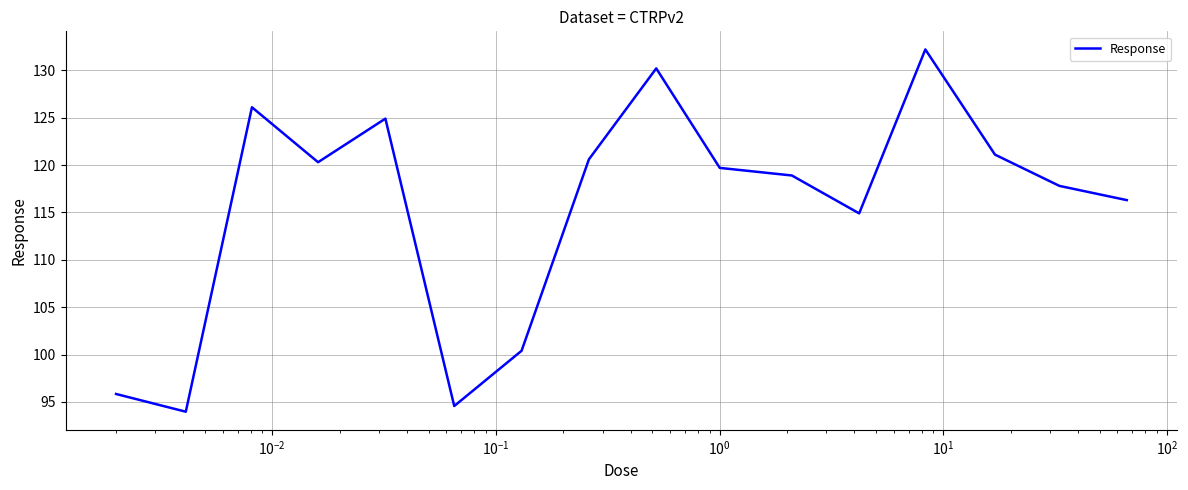

Reading right to left, extract all data points from this chart.

116.3	117.8	121.1	132.2	114.9	118.9	119.7	130.2	120.6	100.4	94.6	124.9	120.3	126.1	94.0	95.8